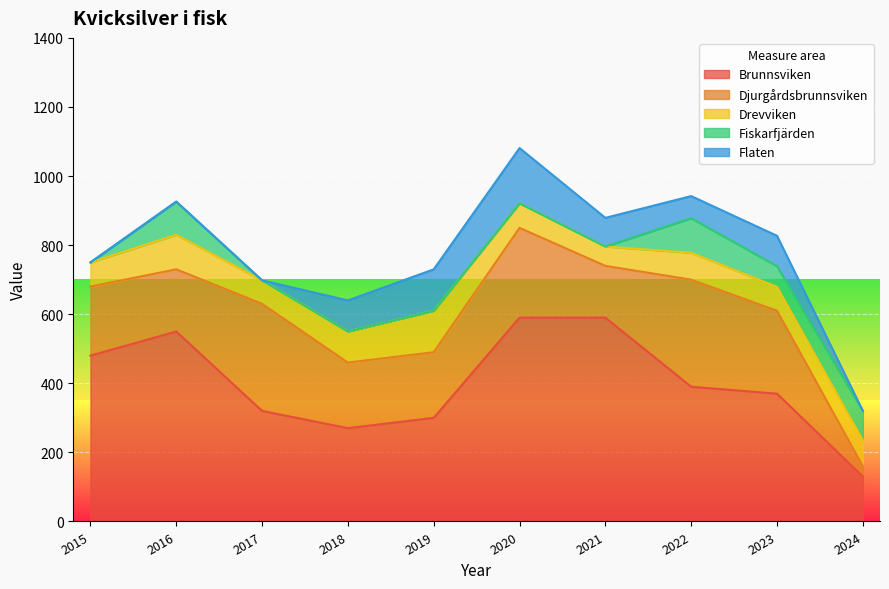

True or false: Fiskarfjärden has a value of -45 at 2015.

False